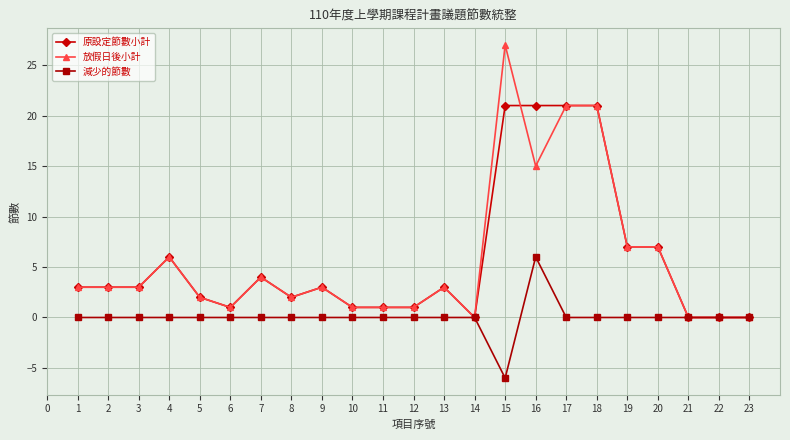

Does the chart display data point markers on the line(s)?

Yes